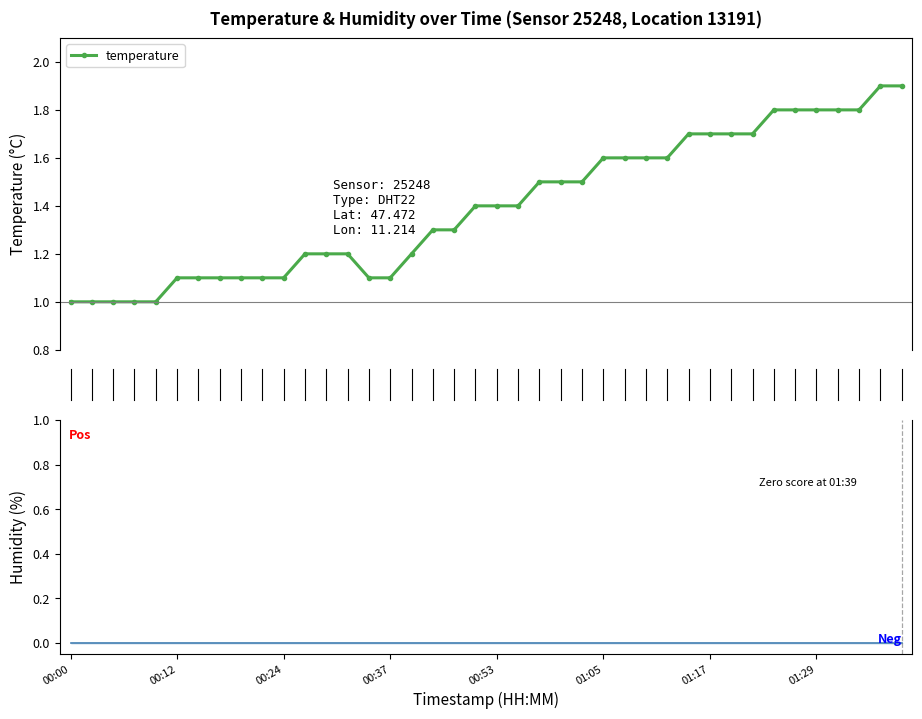

What is the sum of the values at 00:42 and 01:10?

2.8